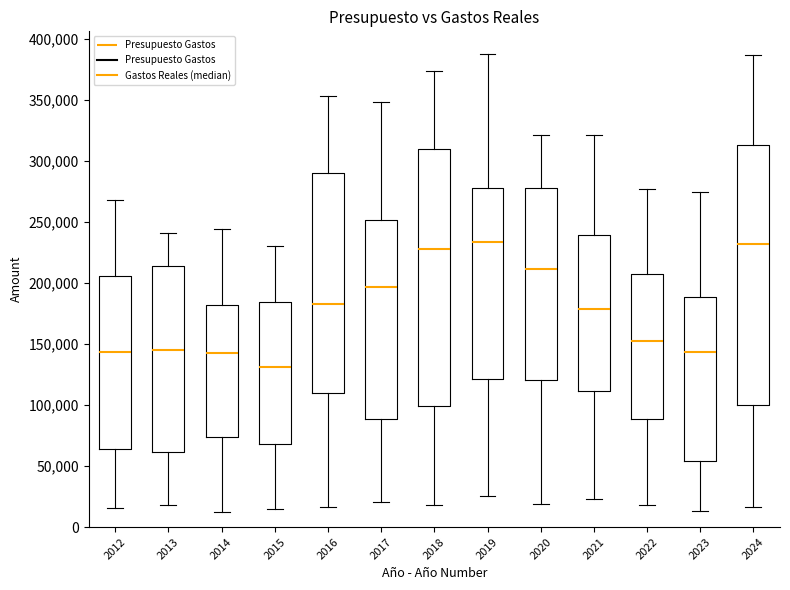

Reading left to right, transcribe this box plot: for each box, give where its median line is, the range the box spans, and where its two whiskers end, as read against the y-axis. The values are not printed on the chart, so give them approximately, as read against the axis.

2012: median 145000, box 65000 to 205000, whiskers 15000 to 270000
2013: median 145000, box 60000 to 215000, whiskers 20000 to 240000
2014: median 145000, box 75000 to 180000, whiskers 10000 to 245000
2015: median 130000, box 70000 to 185000, whiskers 15000 to 230000
2016: median 185000, box 110000 to 290000, whiskers 15000 to 355000
2017: median 195000, box 90000 to 250000, whiskers 20000 to 350000
2018: median 230000, box 100000 to 310000, whiskers 20000 to 375000
2019: median 235000, box 120000 to 280000, whiskers 25000 to 390000
2020: median 210000, box 120000 to 280000, whiskers 20000 to 320000
2021: median 180000, box 110000 to 240000, whiskers 25000 to 320000
2022: median 155000, box 90000 to 210000, whiskers 20000 to 275000
2023: median 145000, box 55000 to 190000, whiskers 15000 to 275000
2024: median 230000, box 100000 to 315000, whiskers 15000 to 385000